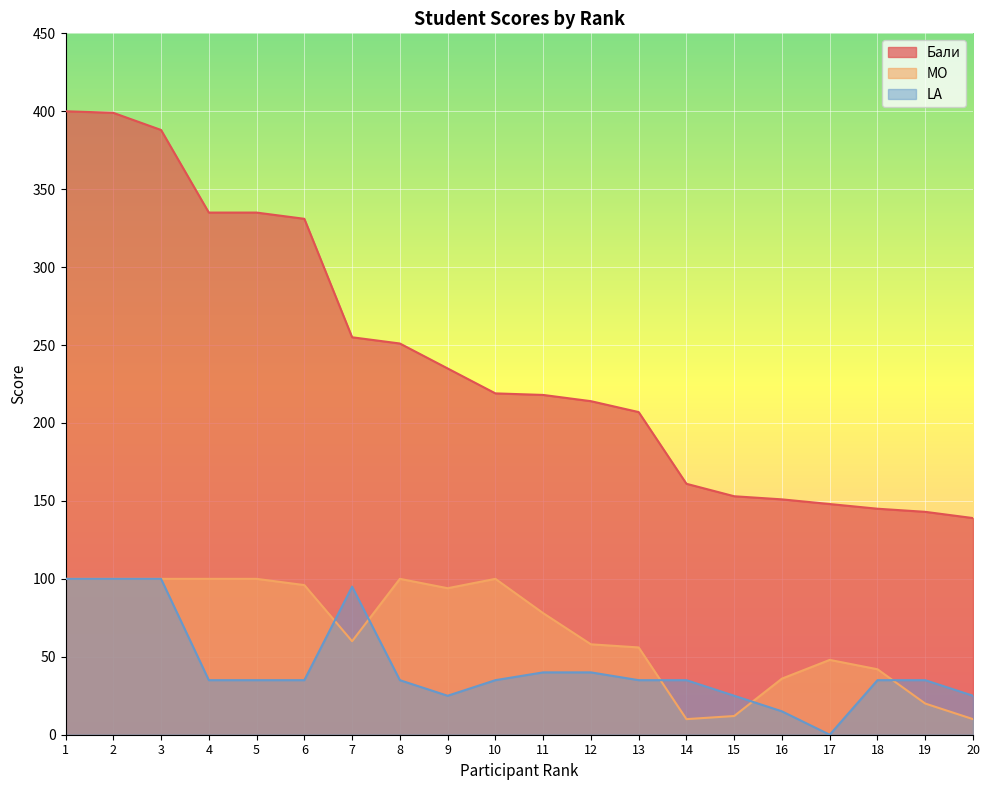

What is the sum of all MO values?

1320